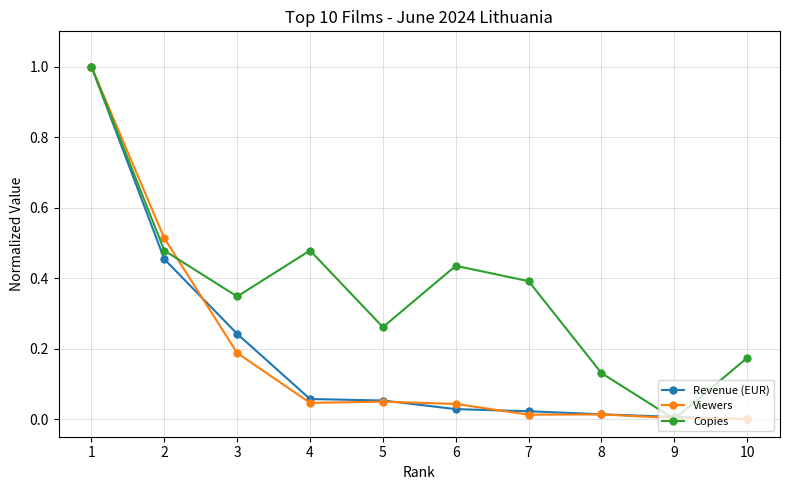

Count the number of categories in the chart.

10